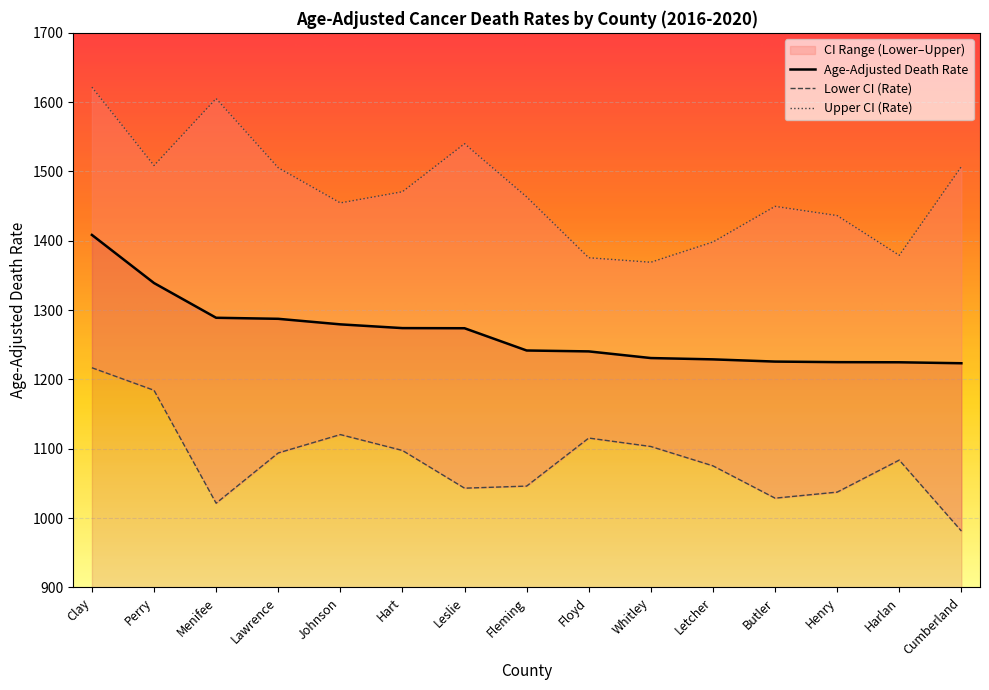

What is the sum of all Upper CI (Rate) values?

22085.0